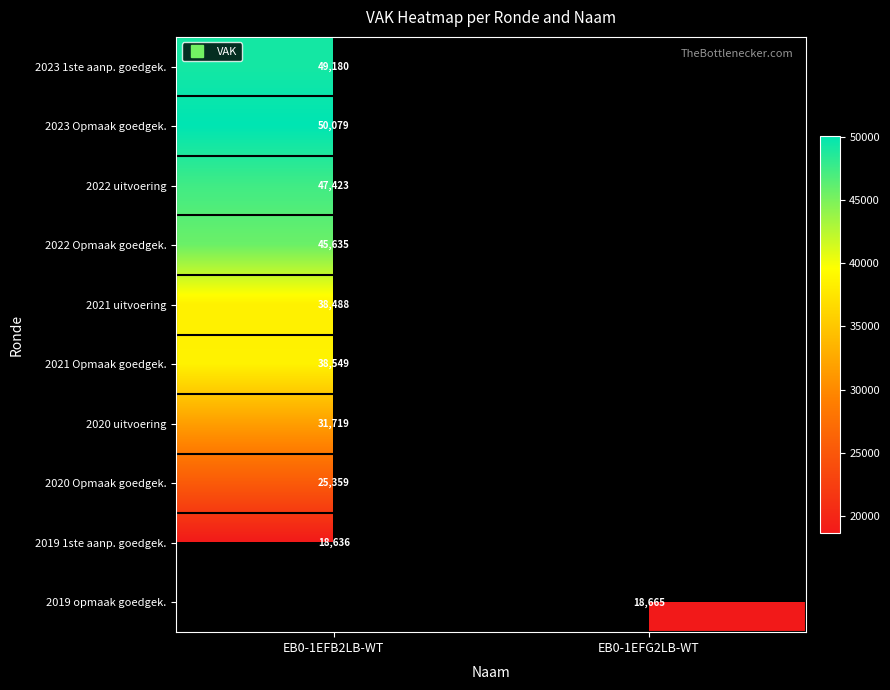

How many data points does each series have?

2